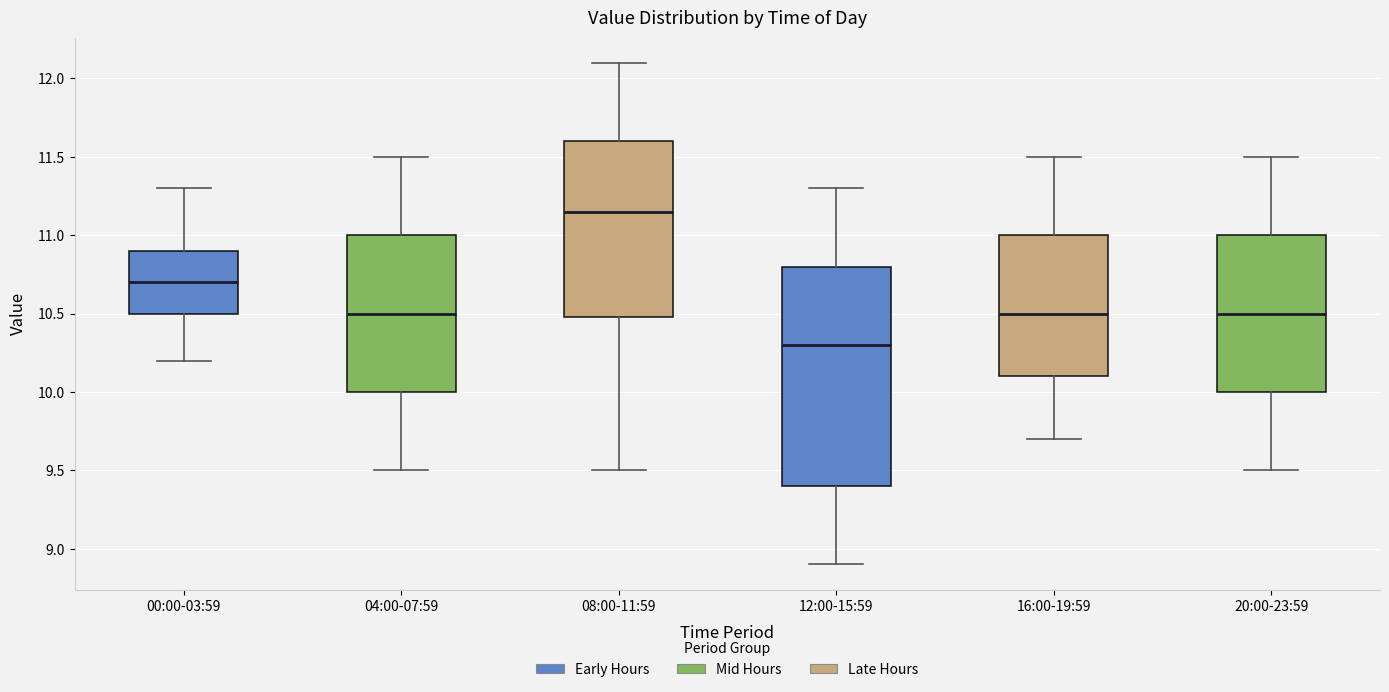

Where does the median line of the box for 16:00-19:59 sit on the y-axis? The values are not printed on the chart, so give them approximately, as read against the axis.

10.50